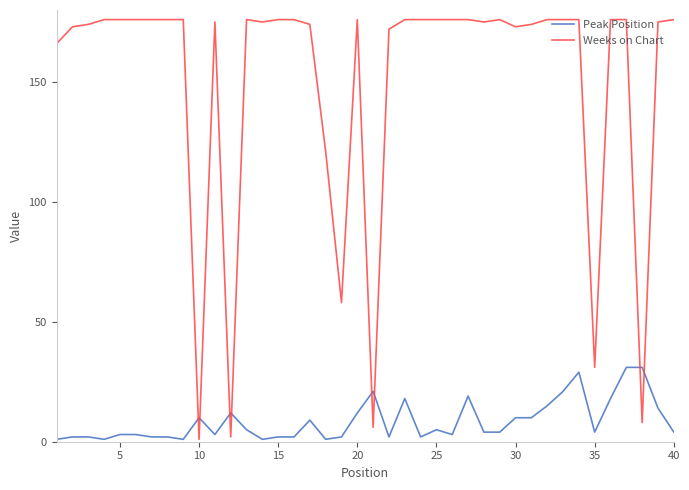

Which series has the widest spread of values?

Weeks on Chart